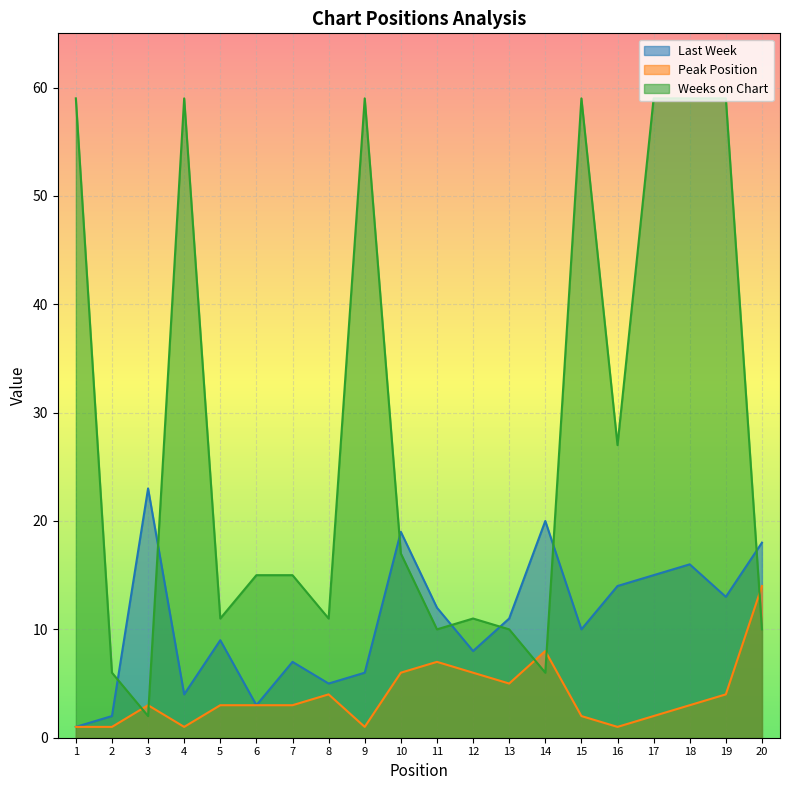

What is the sum of the Last Week values at 8 and 18?

21